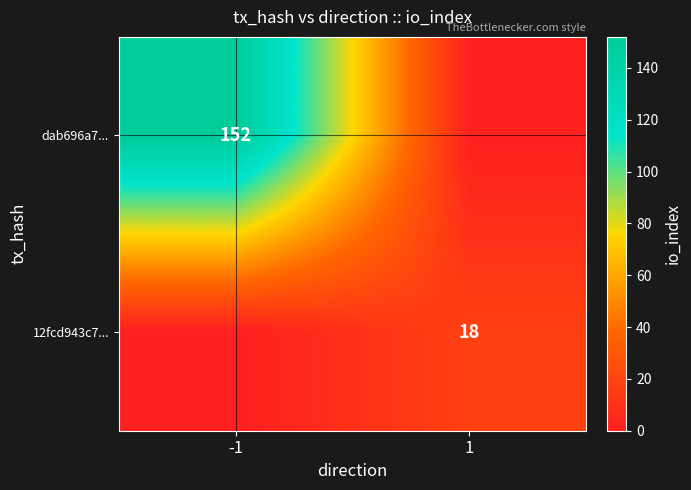

Is the value of 12fcd943c7... at 1 greater than the value of dab696a7... at -1?

No